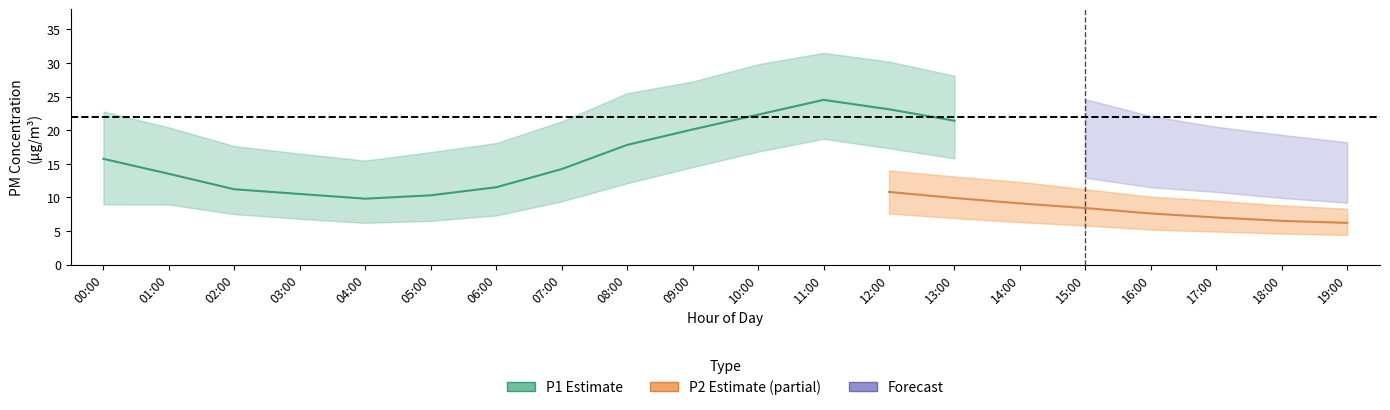

At which label does P1 reach its minimum?

04:00